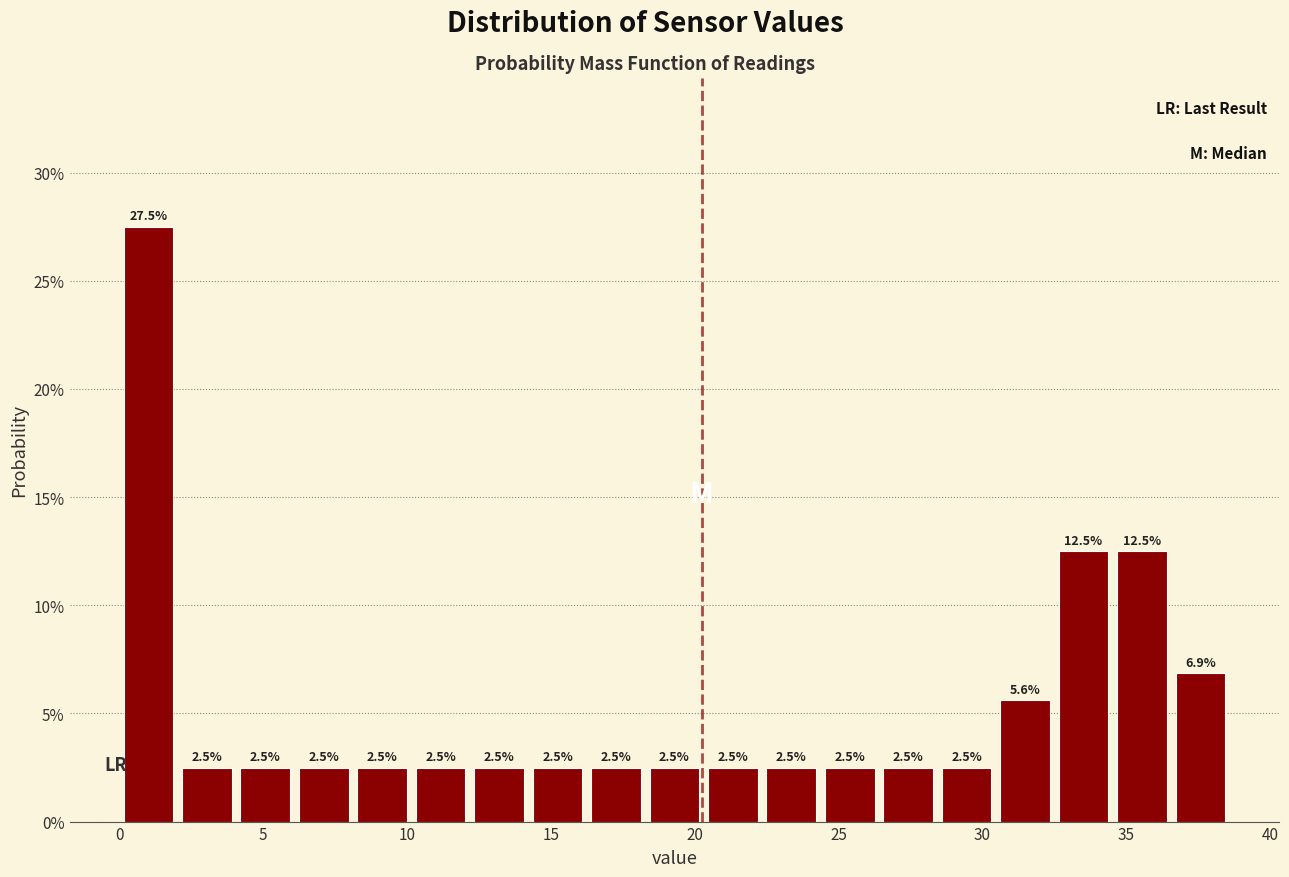

Reading left to right, transcribe this chart: for each bar, give the range it covers on the x-axis and its height. The bar edges are not printed on the chart, so give them approximately, as read against the axis.

0.0 to 2.0: 27.5
2.0 to 4.0: 2.5
4.0 to 6.0: 2.5
6.0 to 8.0: 2.5
8.0 to 10.0: 2.5
10.0 to 12.0: 2.5
12.0 to 14.0: 2.5
14.0 to 16.5: 2.5
16.5 to 18.5: 2.5
18.5 to 20.5: 2.5
20.5 to 22.5: 2.5
22.5 to 24.5: 2.5
24.5 to 26.5: 2.5
26.5 to 28.5: 2.5
28.5 to 30.5: 2.5
30.5 to 32.5: 5.6
32.5 to 34.5: 12.5
34.5 to 36.5: 12.5
36.5 to 38.5: 6.9